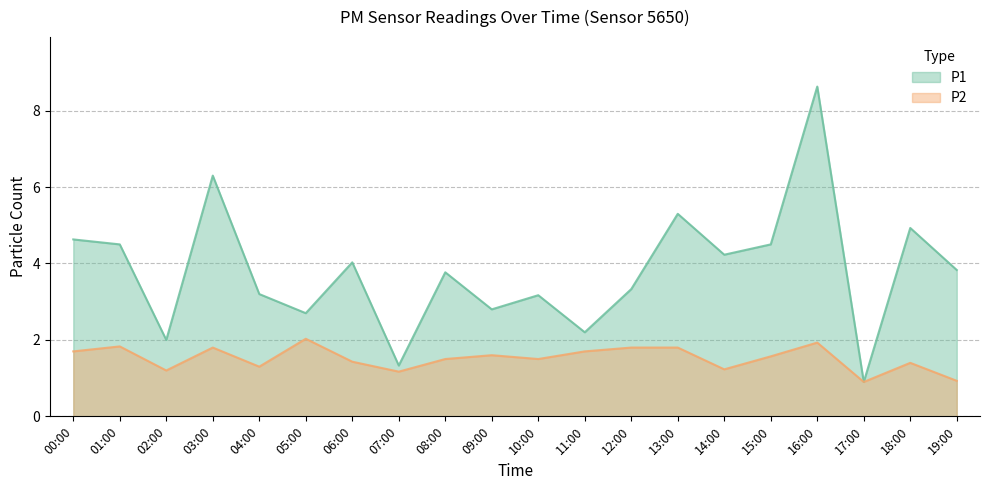

The value of P1 at 02:00 is 2.0. True or false?

True